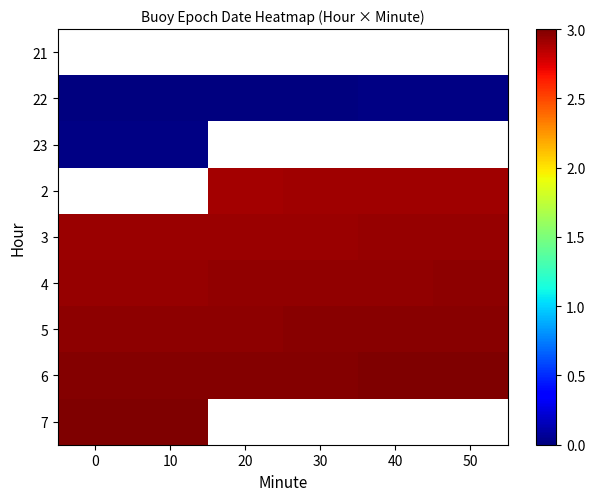

How many 4 values are between 2 and 3?

6